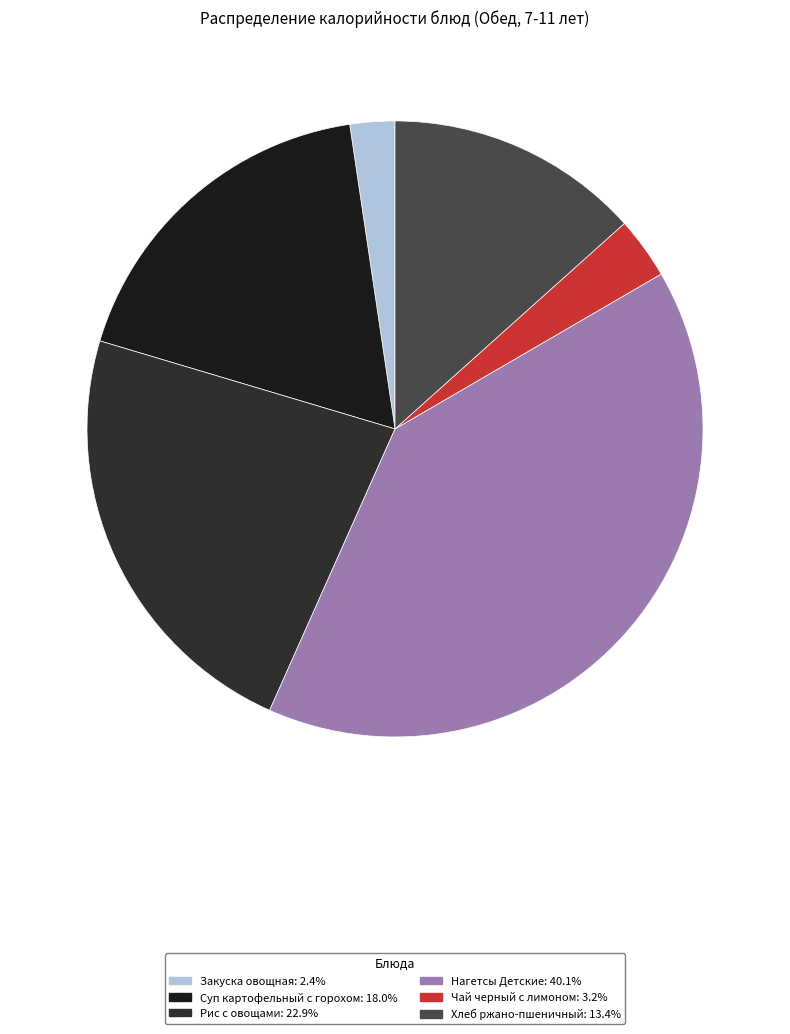

Combined, what portion of the pie is Хлеб ржано-пшеничный and Закуска овощная?

15.7%